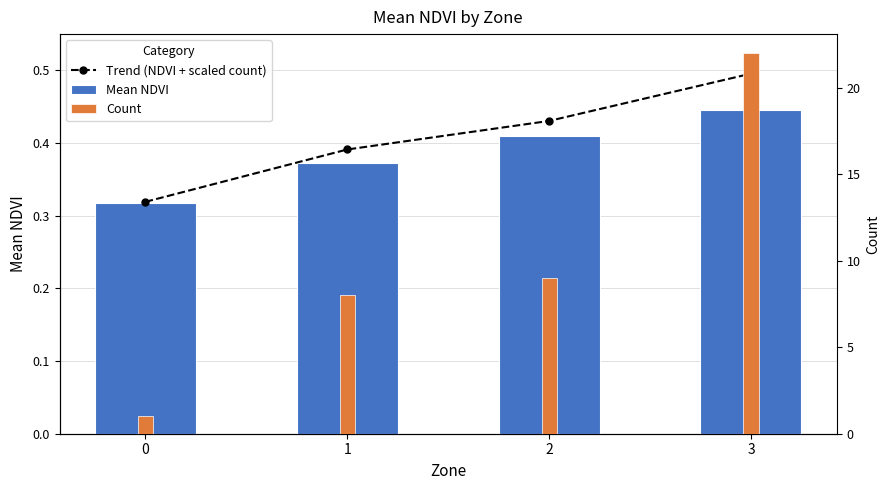

What is the minimum value shown in the chart?

0.3